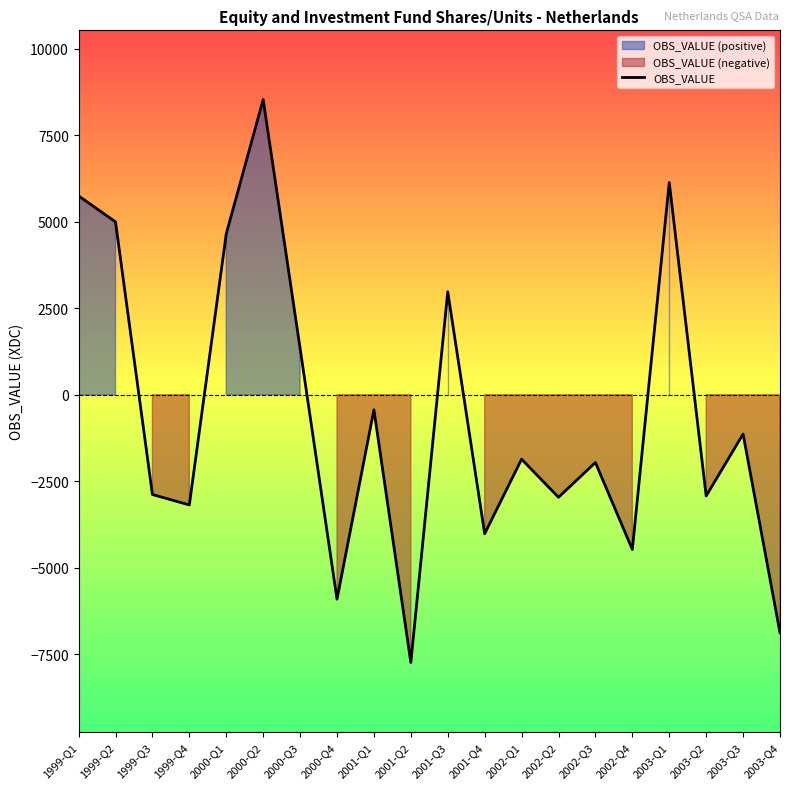

Count the number of values greater than -1863.

9